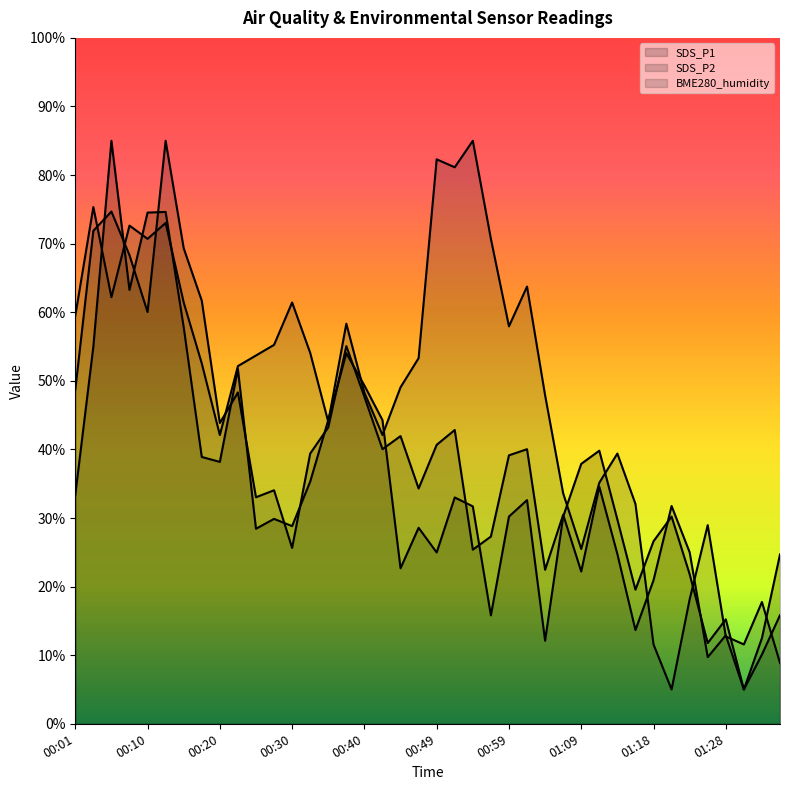

What position from the left is 11?

12